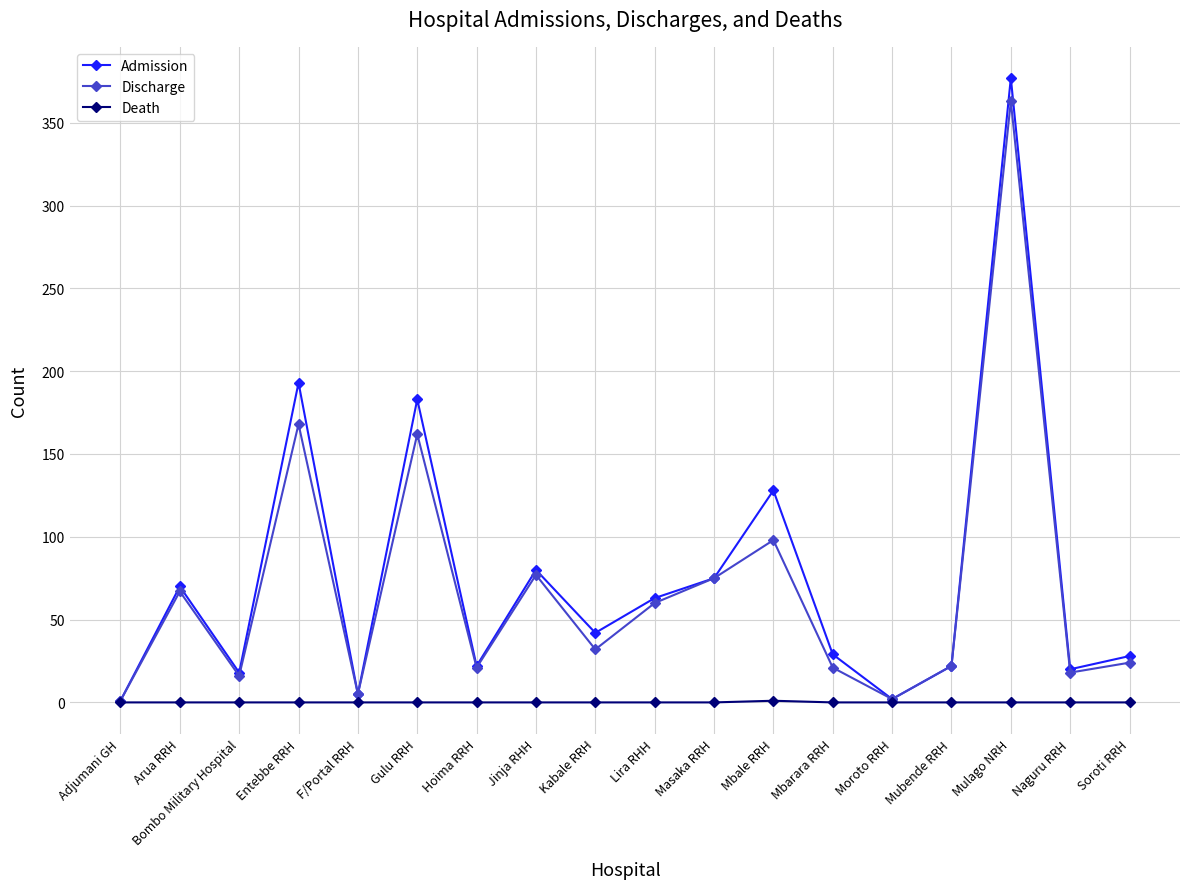

What are all the series names shown in the legend?

Admission, Discharge, Death